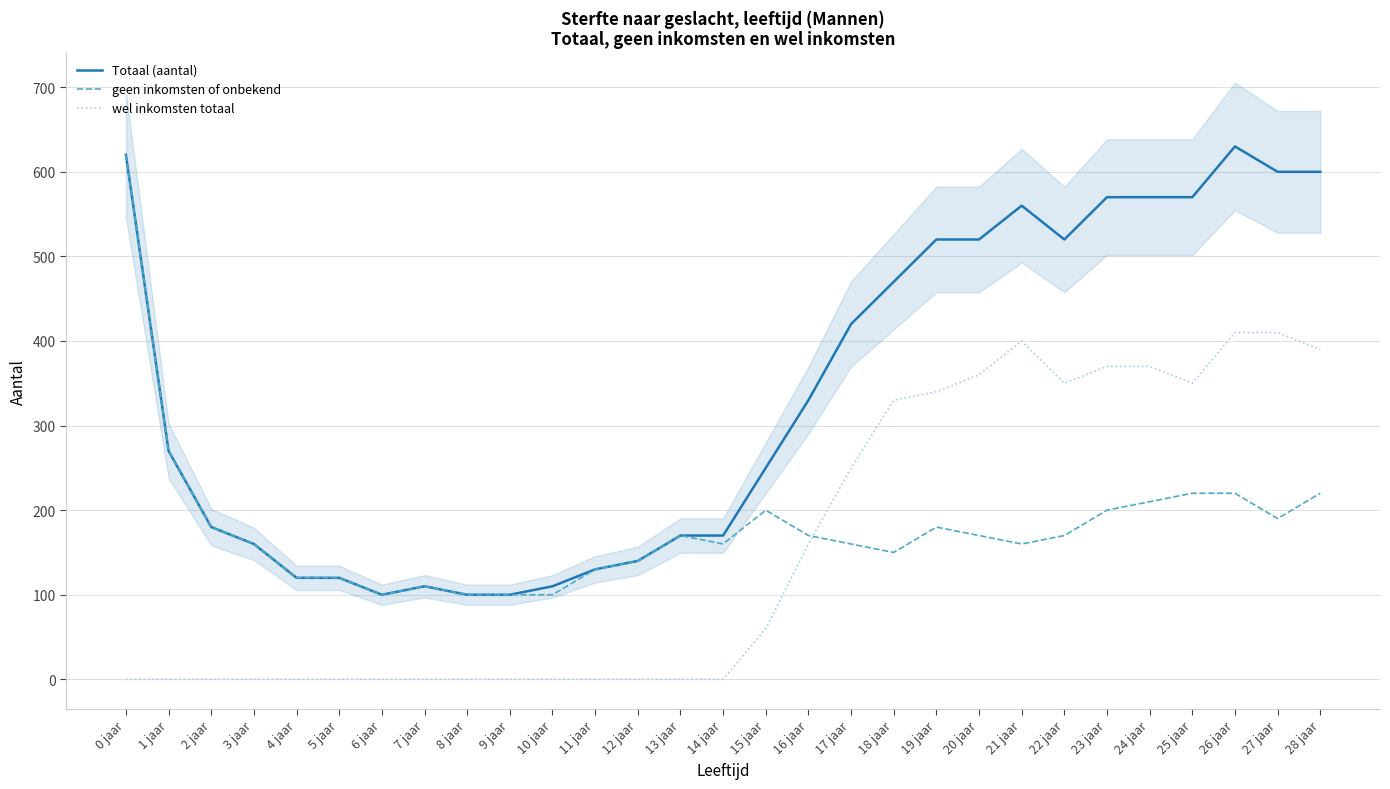

Reading left to right, what are all the values shown in this chart?

Totaal (aantal): 620	270	180	160	120	120	100	110	100	100	110	130	140	170	170	250	330	420	470	520	520	560	520	570	570	570	630	600	600
geen inkomsten of onbekend: 620	270	180	160	120	120	100	110	100	100	100	130	140	170	160	200	170	160	150	180	170	160	170	200	210	220	220	190	220
wel inkomsten totaal: 0	0	0	0	0	0	0	0	0	0	0	0	0	0	0	60	160	250	330	340	360	400	350	370	370	350	410	410	390